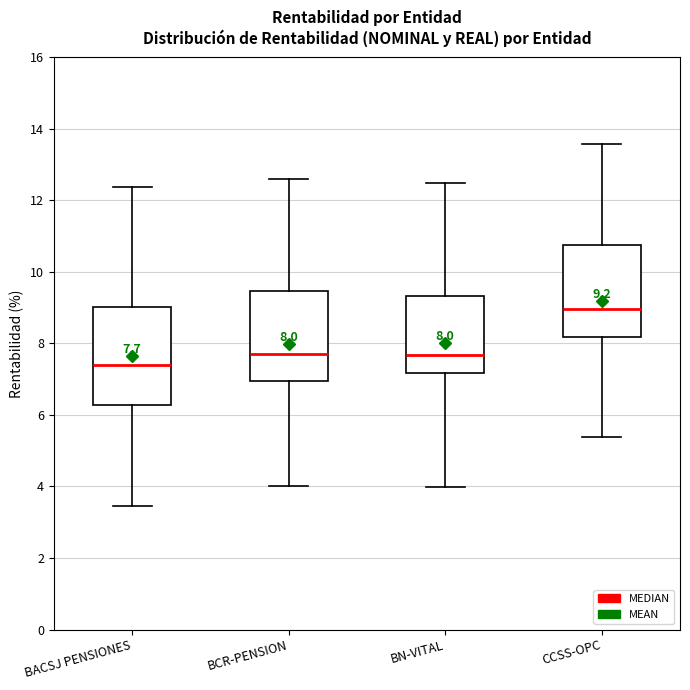

Which box's median line is the lowest?

BACSJ PENSIONES